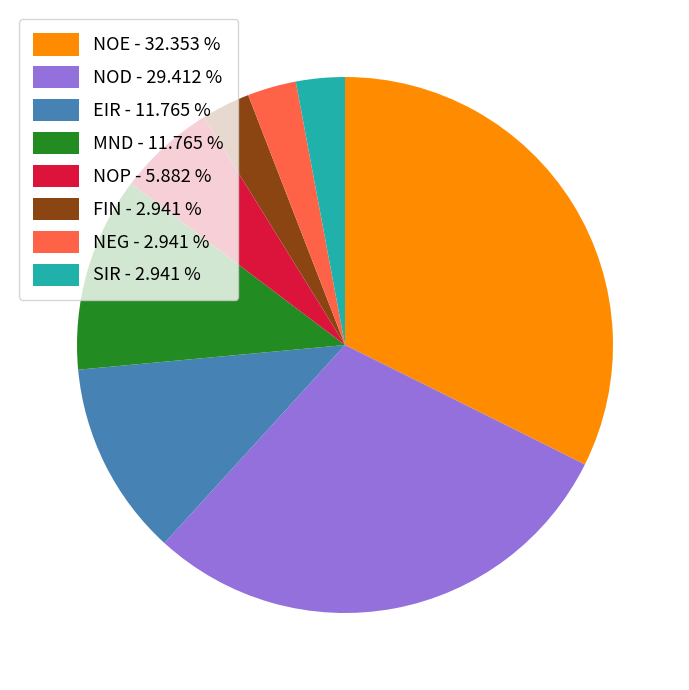

Do NOE - 32.353 % and FIN - 2.941 % together represent more than half of the pie?

No